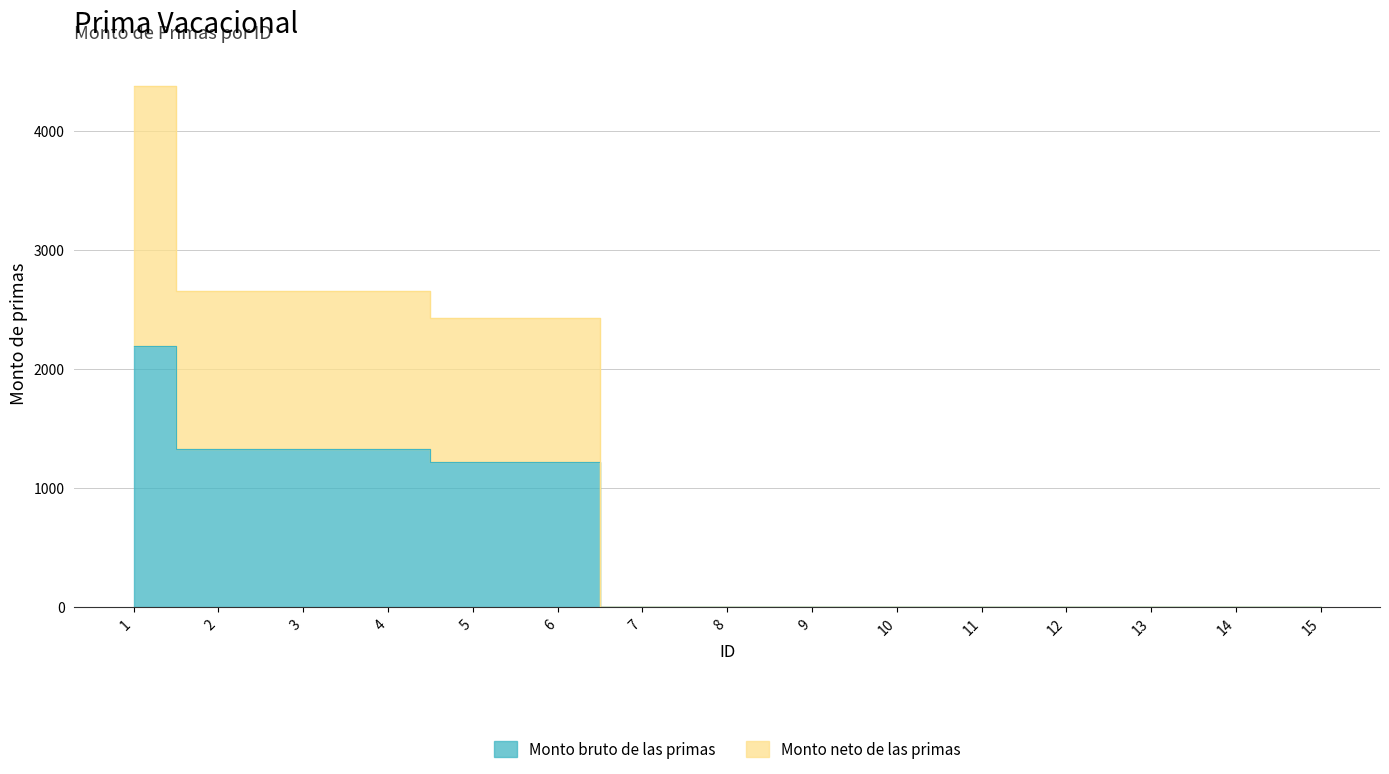

True or false: Monto neto de las primas has more than 0 points higher than both neighbors.

False